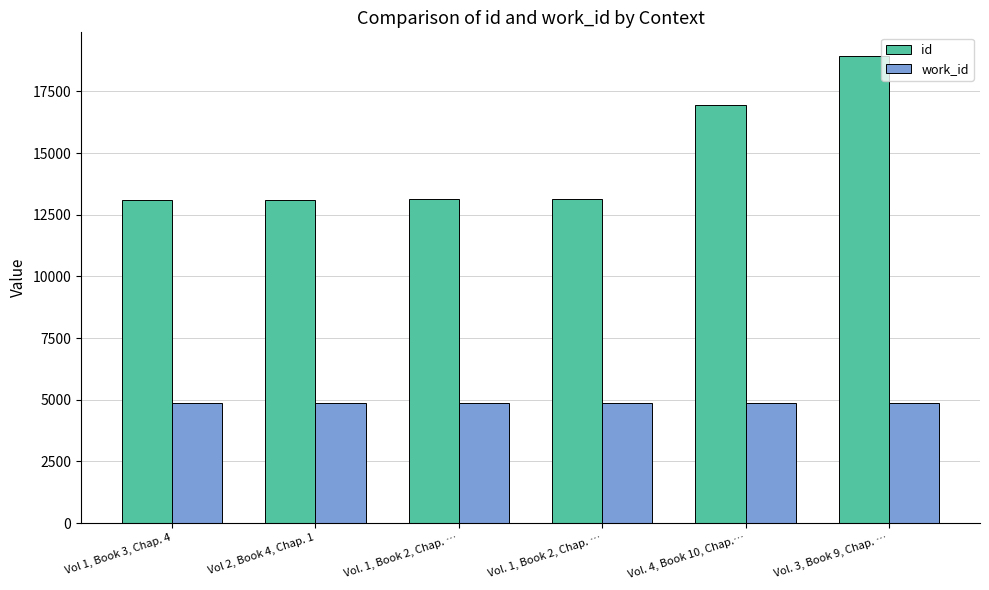

List the labels in order of id value, smallest first.

Vol 1, Book 3, Chap. 4, Vol 2, Book 4, Chap. 1, Vol. 1, Book 2, Chap. …, Vol. 1, Book 2, Chap. …, Vol. 4, Book 10, Chap.…, Vol. 3, Book 9, Chap. …